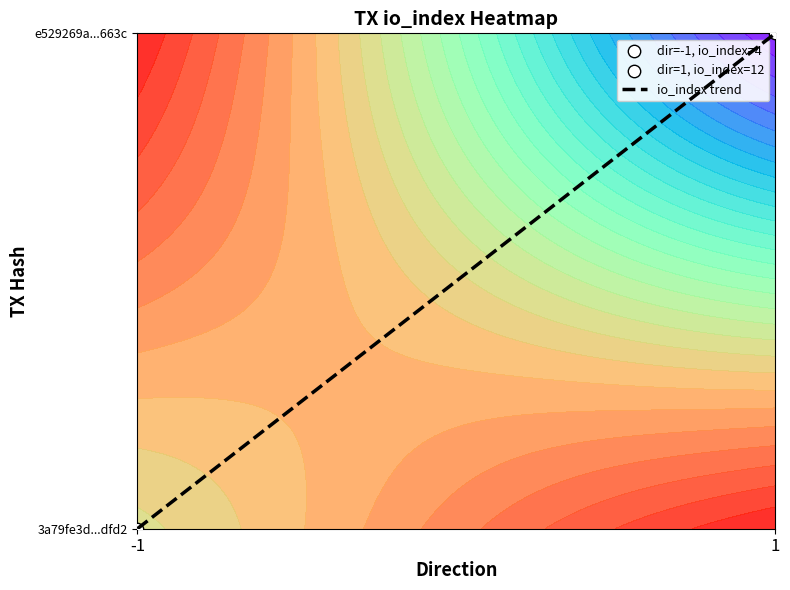

At which category does the chart reach its peak across all series?

1